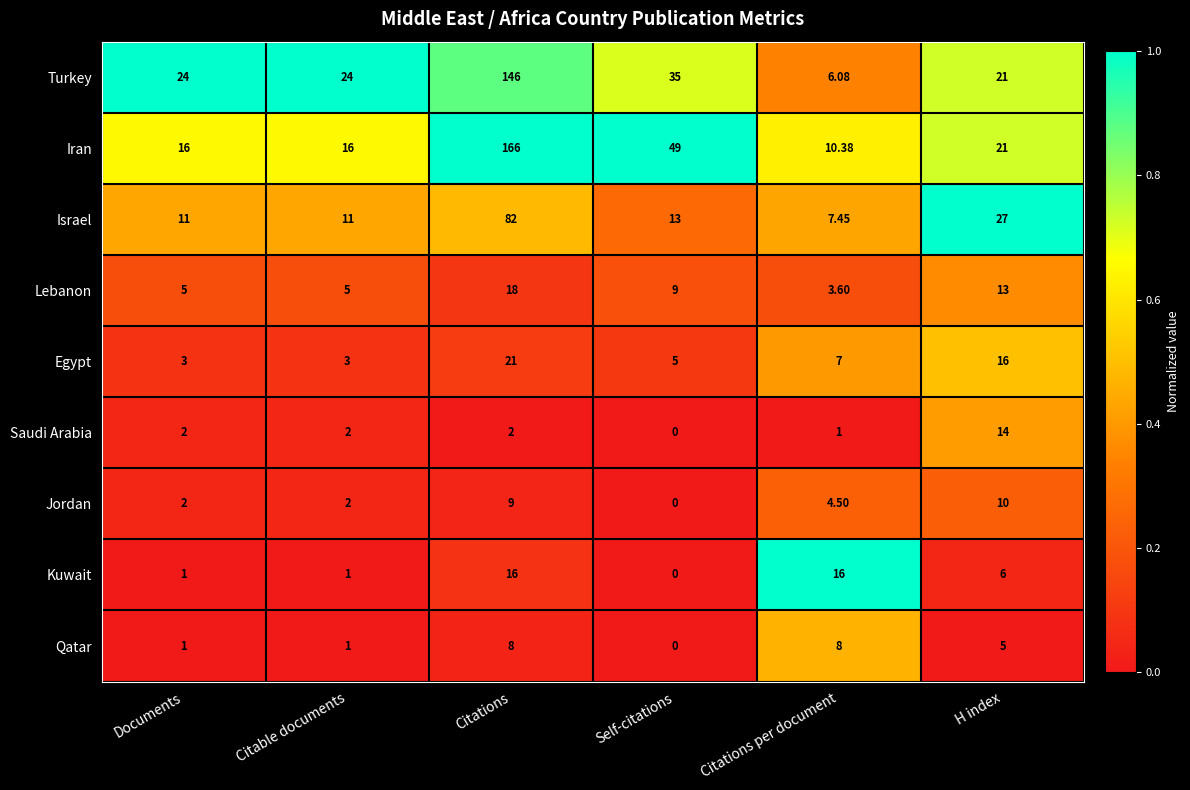

At which category is the sum across all series the highest?

Citations